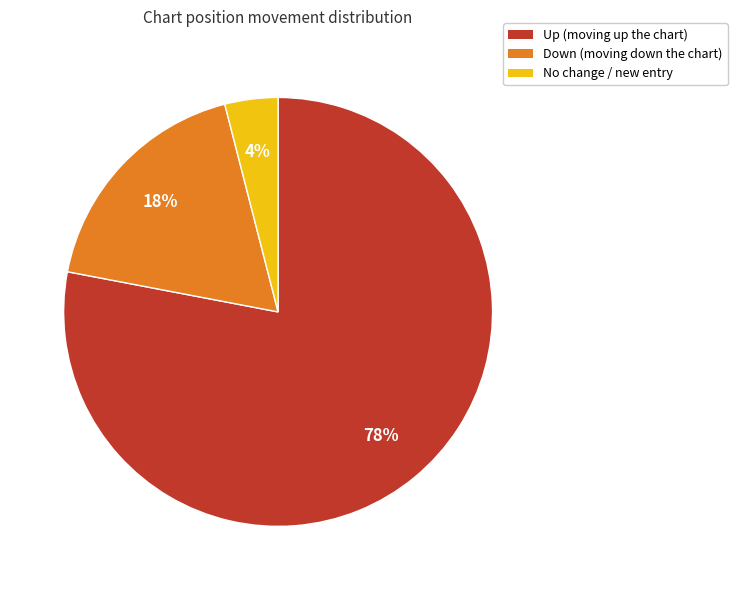

Is there any slice that represents more than half of the pie?

Yes